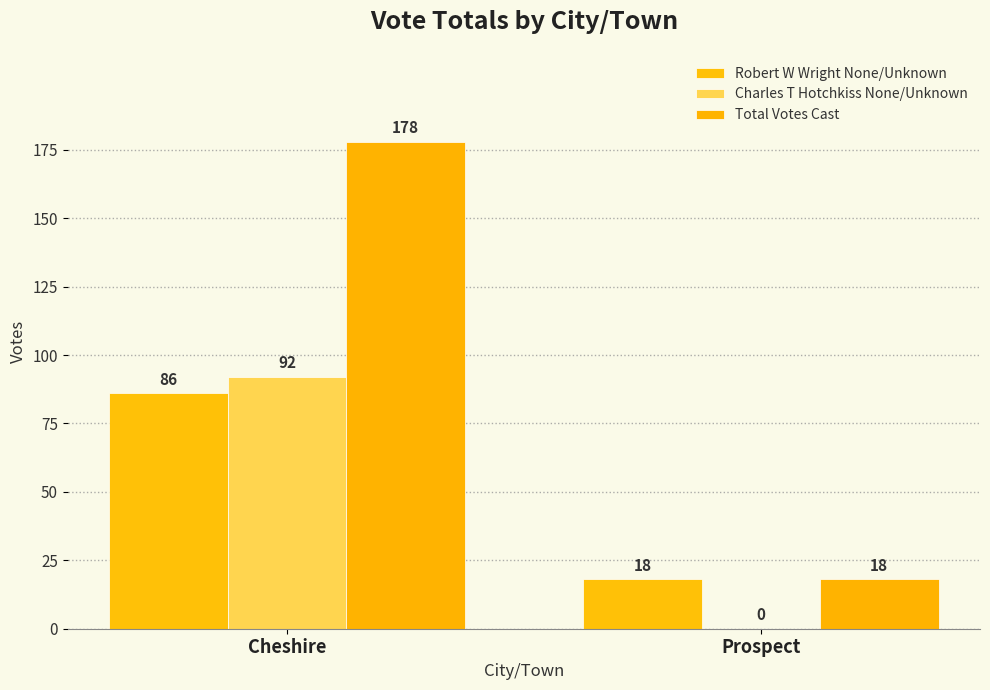

Reading left to right, transcribe all the data shown in this chart.

Robert W Wright None/Unknown: Cheshire=86	Prospect=18
Charles T Hotchkiss None/Unknown: Cheshire=92	Prospect=0
Total Votes Cast: Cheshire=178	Prospect=18